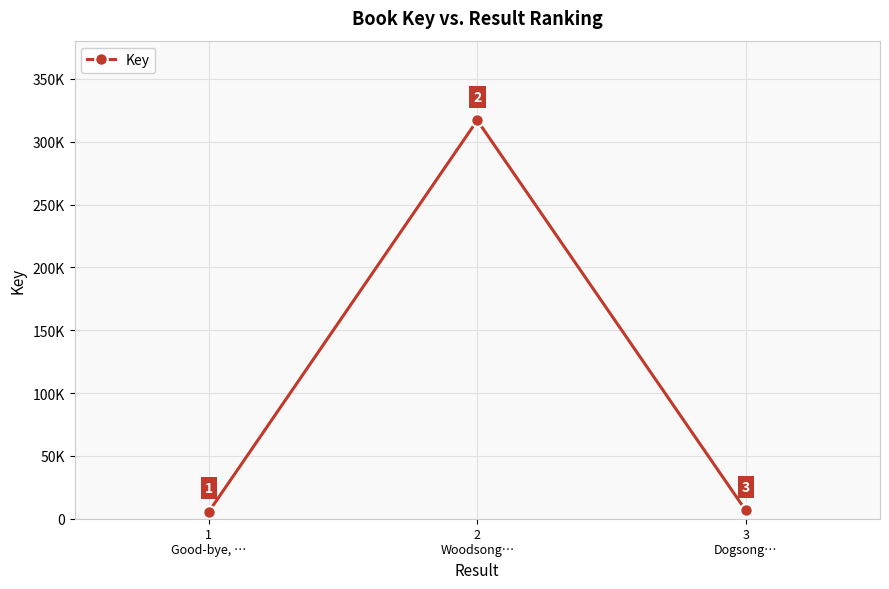

Reading left to right, what are all the values shown in this chart?

1
Good-bye, …=5542	2
Woodsong…=317024	3
Dogsong…=6574